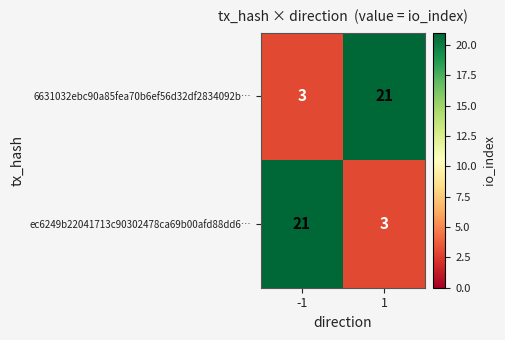

What is the maximum value shown in the chart?

21